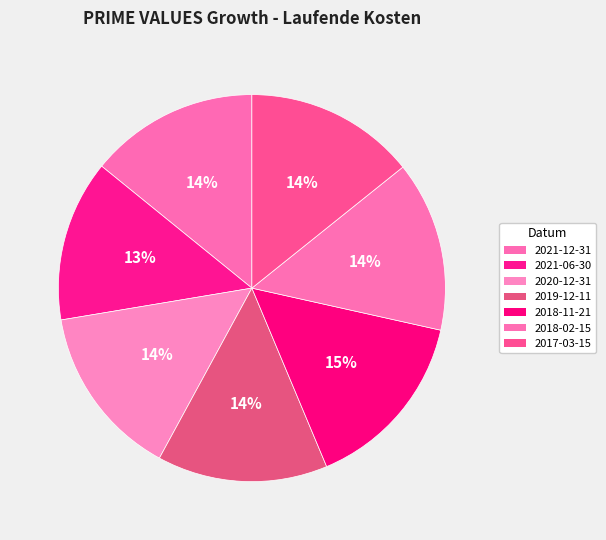

True or false: 2021-06-30 accounts for 13% of the total.

True